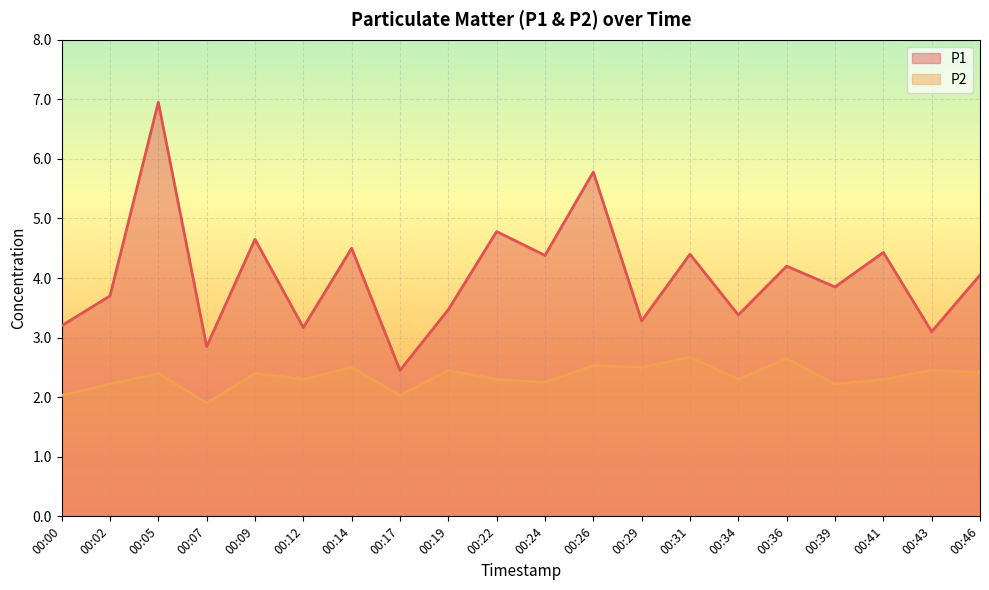

Between 00:00 and 00:26, which is larger?

00:26